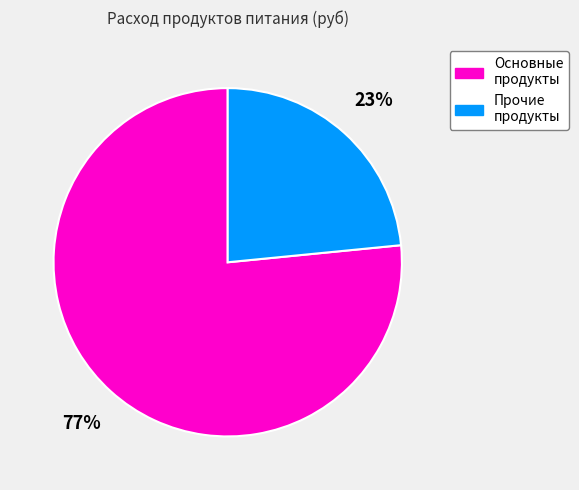

Do Прочие продукты and Основные продукты together represent more than half of the pie?

Yes